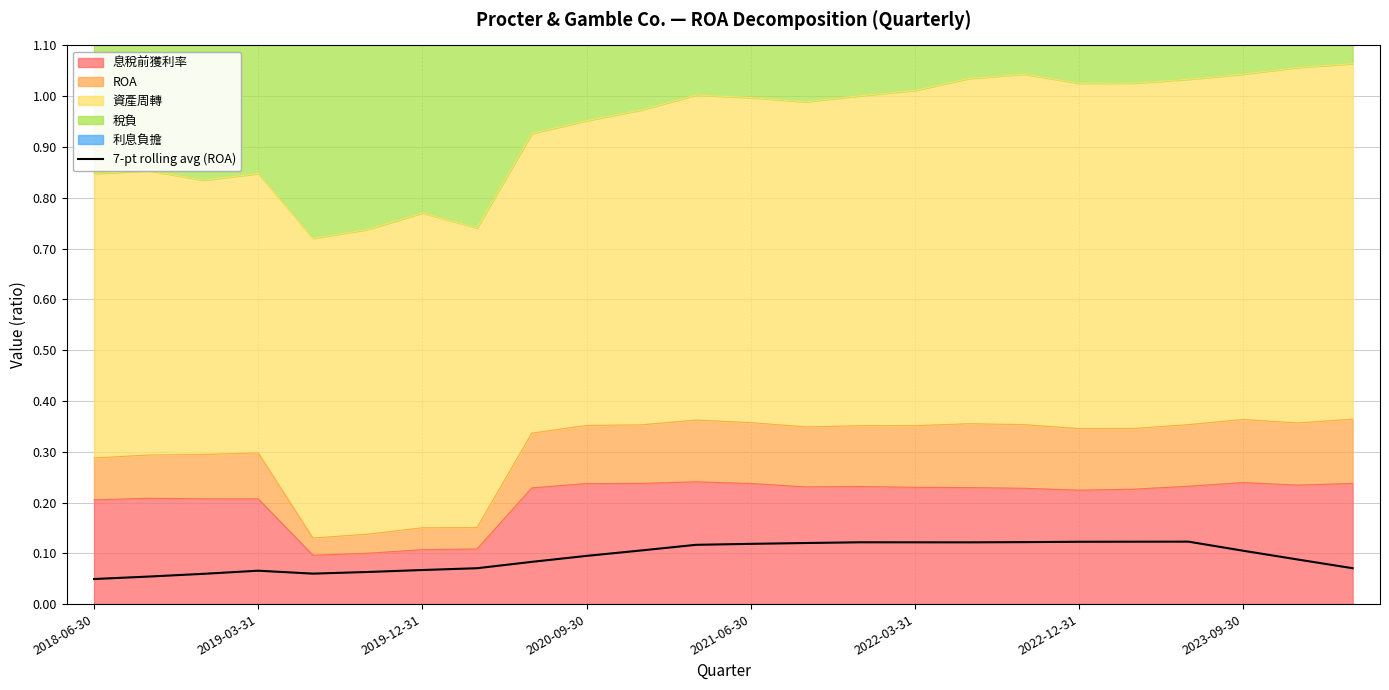

Reading left to right, extract all data points from this chart.

0.0	0.1	0.1	0.1	0.1	0.1	0.1	0.1	0.1	0.1	0.1	0.1	0.1	0.1	0.1	0.1	0.1	0.1	0.1	0.1	0.1	0.1	0.1	0.1